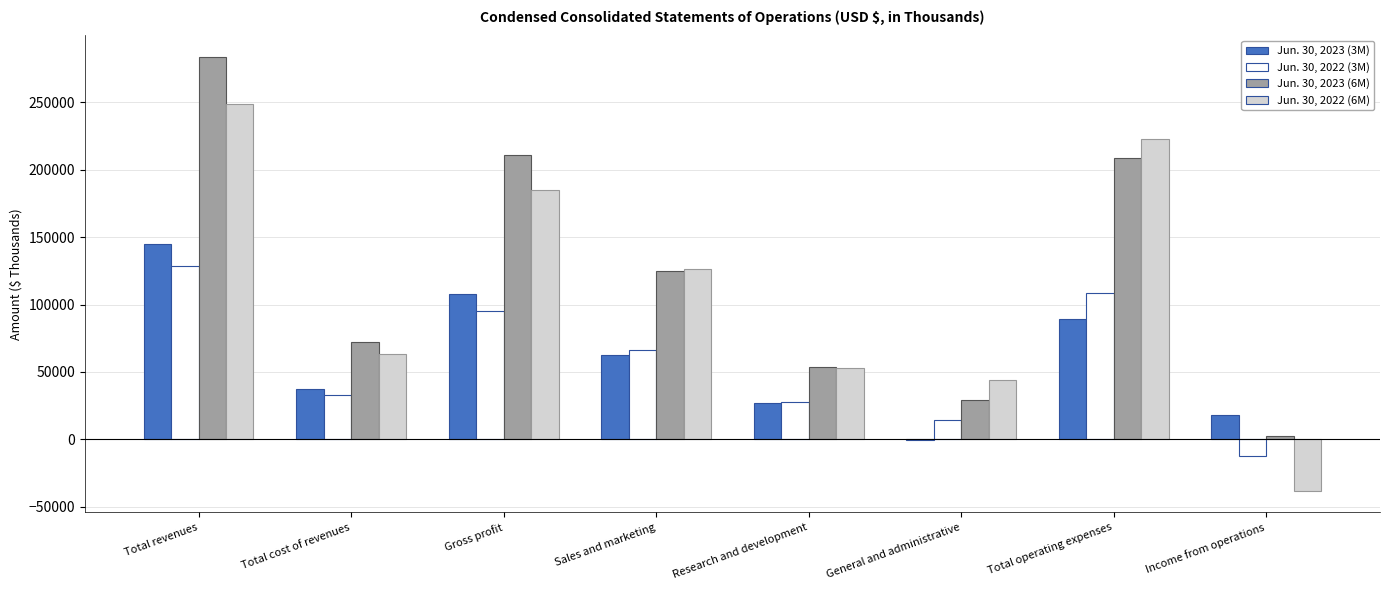

How many series are shown in this chart?

4